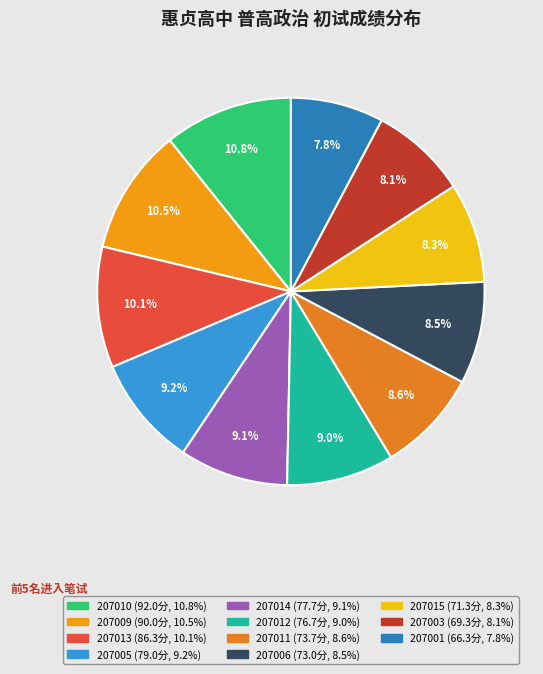

Rank the categories by value from highest to lowest.

207010, 207009, 207013, 207005, 207014, 207012, 207011, 207006, 207015, 207003, 207001